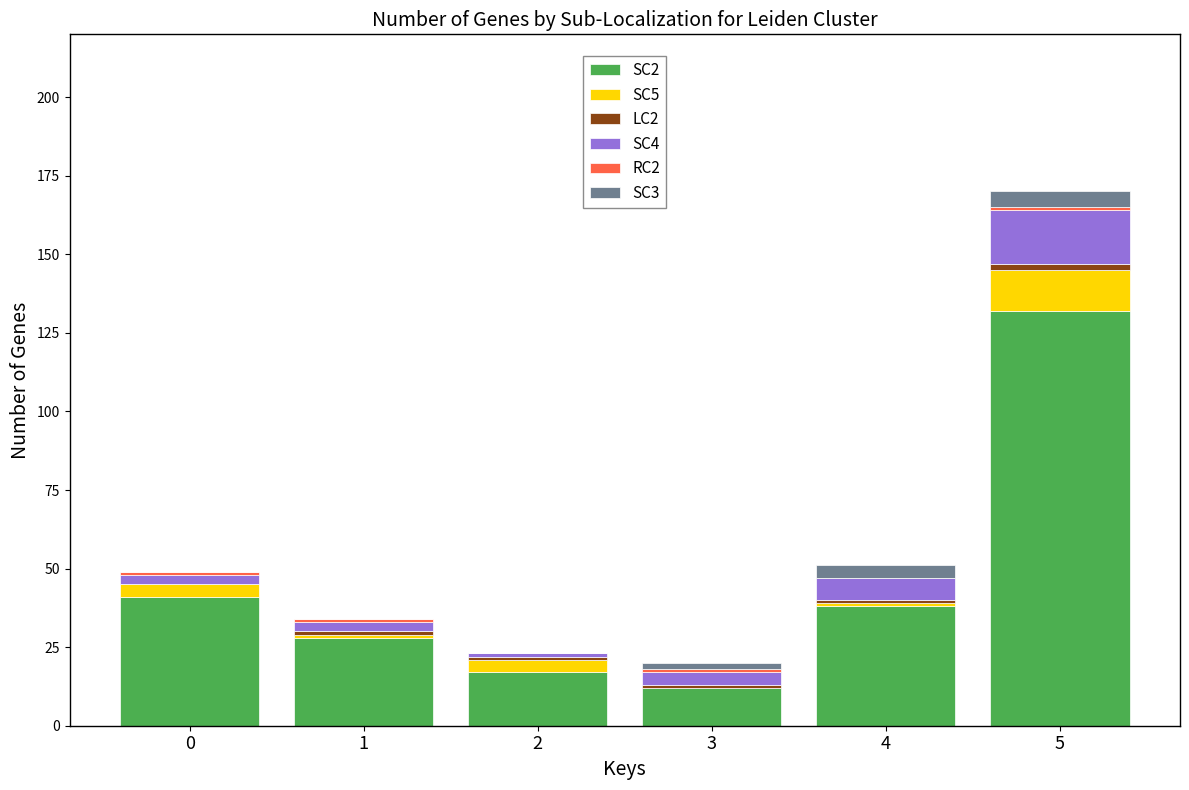

At which category is the sum across all series the highest?

5